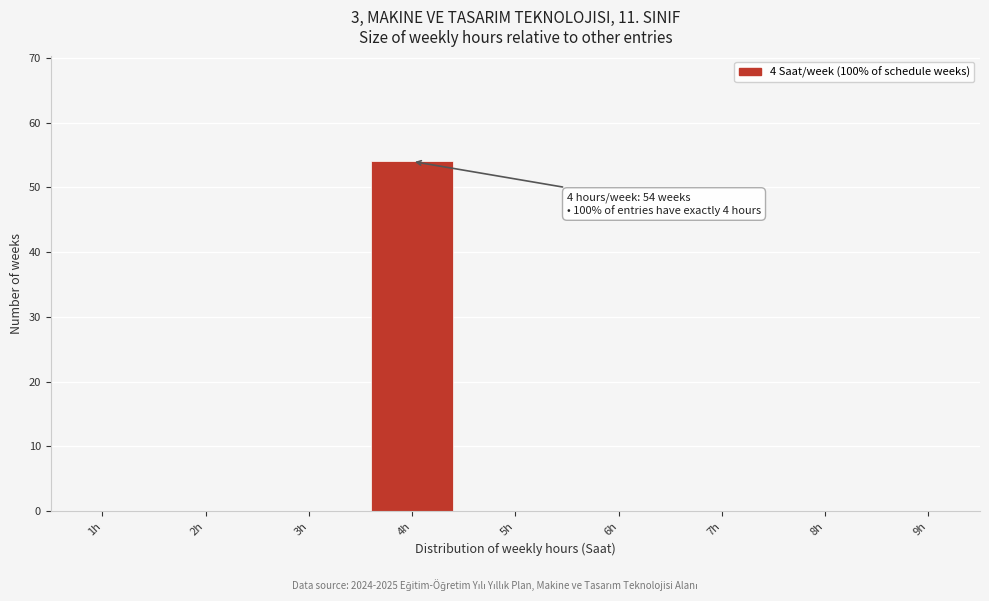

Which range on the x-axis has the tallest bar?

3.5 to 4.5